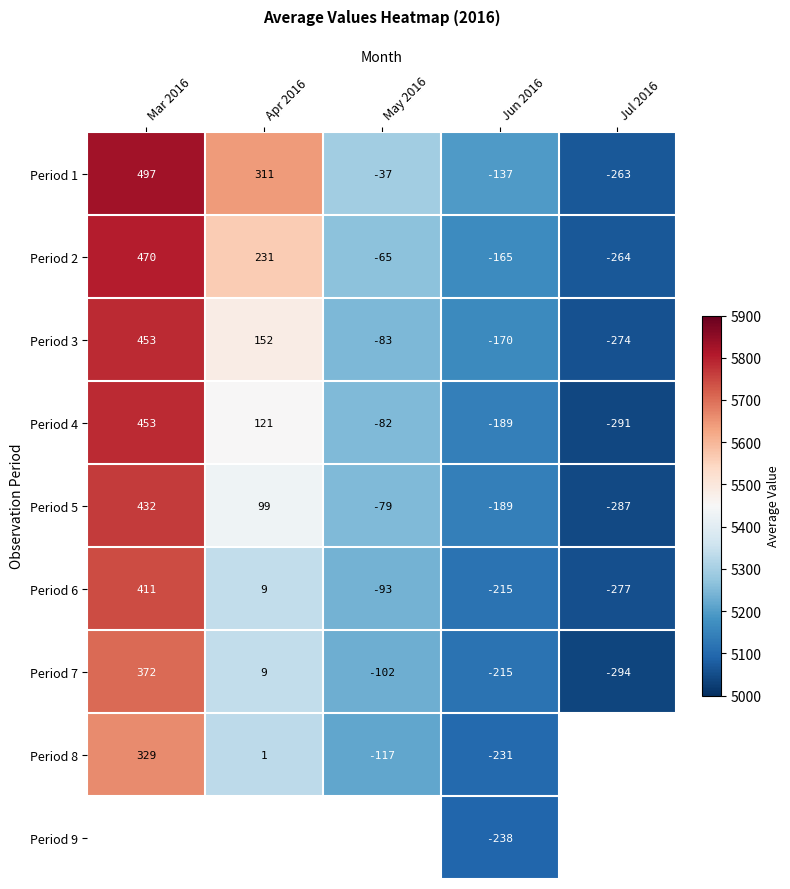

Count the Period 4 values in the range -189 to 121.

3